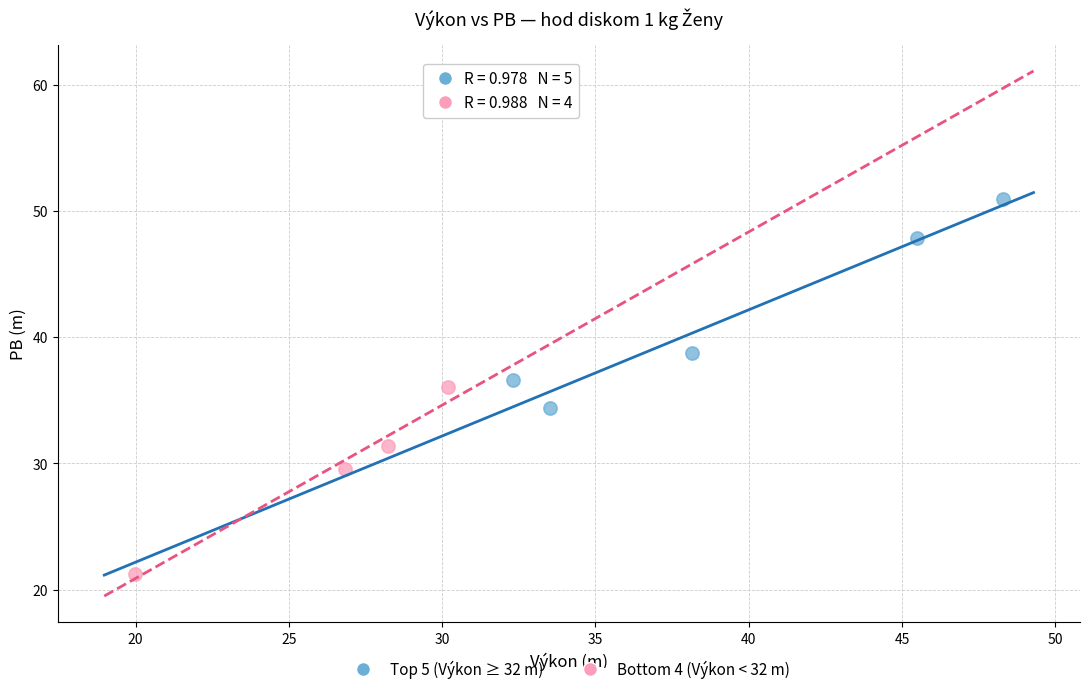

Which series reaches the minimum Y coordinate?

Bottom 4 (Výkon < 32 m)